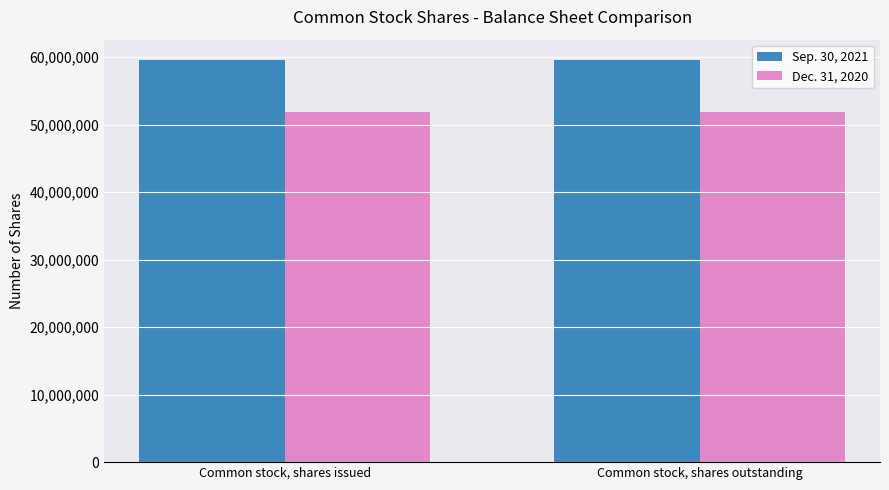

What is the greatest value displayed?

59626519